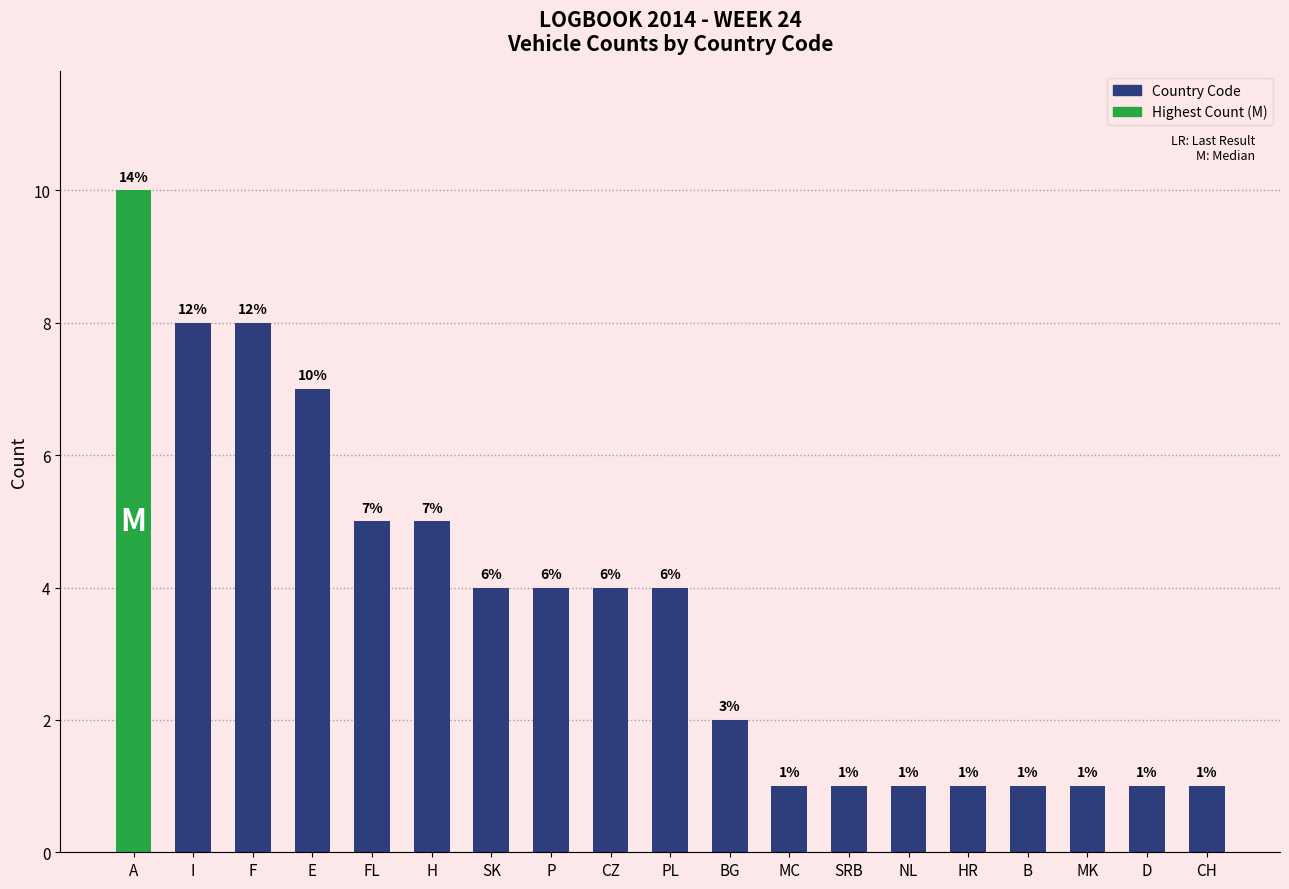

What is the sum of all values?

69